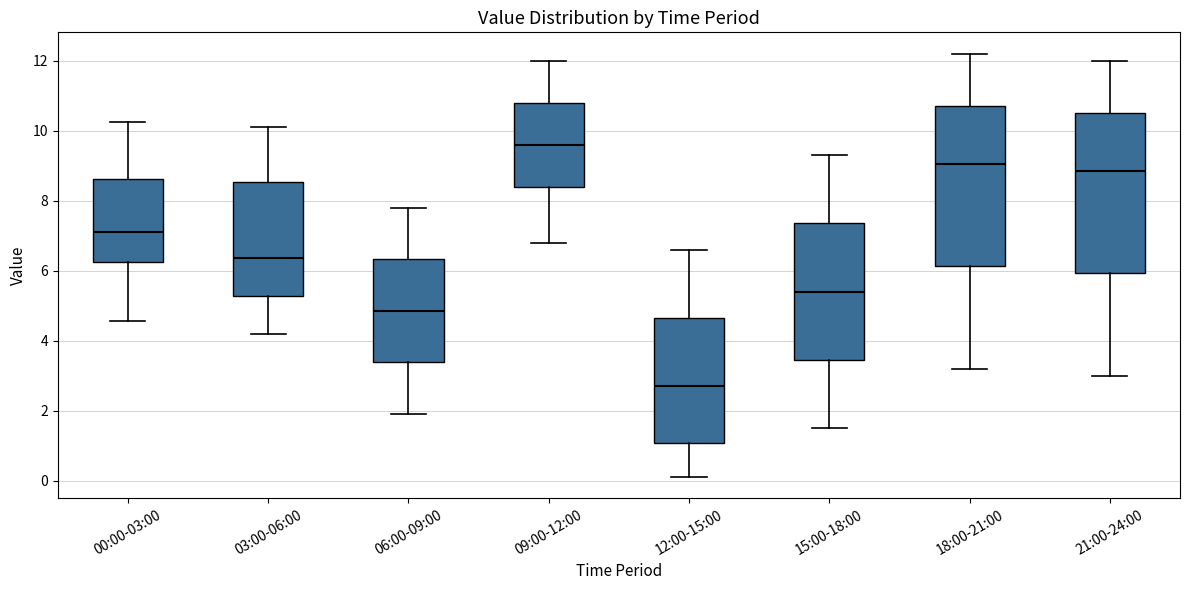

Reading left to right, transcribe this box plot: for each box, give where its median line is, the range the box spans, and where its two whiskers end, as read against the y-axis. The values are not printed on the chart, so give them approximately, as read against the axis.

00:00-03:00: median 7.2, box 6.2 to 8.6, whiskers 4.6 to 10.2
03:00-06:00: median 6.4, box 5.2 to 8.6, whiskers 4.2 to 10.2
06:00-09:00: median 4.8, box 3.4 to 6.4, whiskers 2.0 to 7.8
09:00-12:00: median 9.6, box 8.4 to 10.8, whiskers 6.8 to 12.0
12:00-15:00: median 2.8, box 1.0 to 4.6, whiskers 0.2 to 6.6
15:00-18:00: median 5.4, box 3.4 to 7.4, whiskers 1.6 to 9.4
18:00-21:00: median 9.0, box 6.2 to 10.8, whiskers 3.2 to 12.2
21:00-24:00: median 8.8, box 6.0 to 10.6, whiskers 3.0 to 12.0